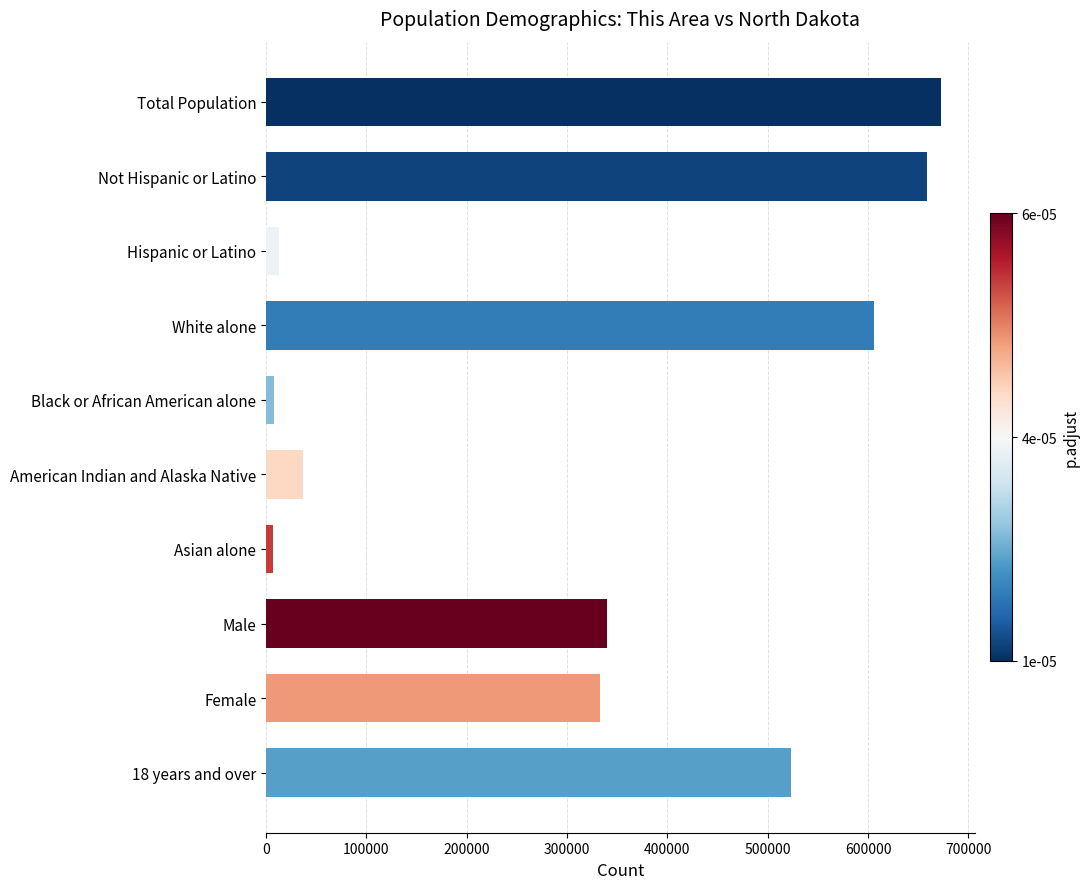

What is the minimum value shown in the chart?

6909